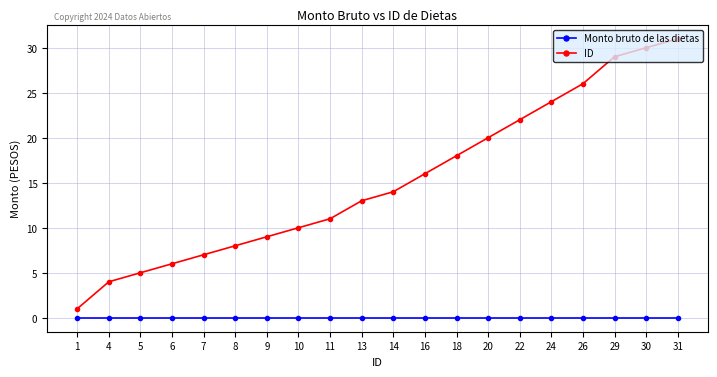

True or false: Monto bruto de las dietas and ID intersect in this chart.

False